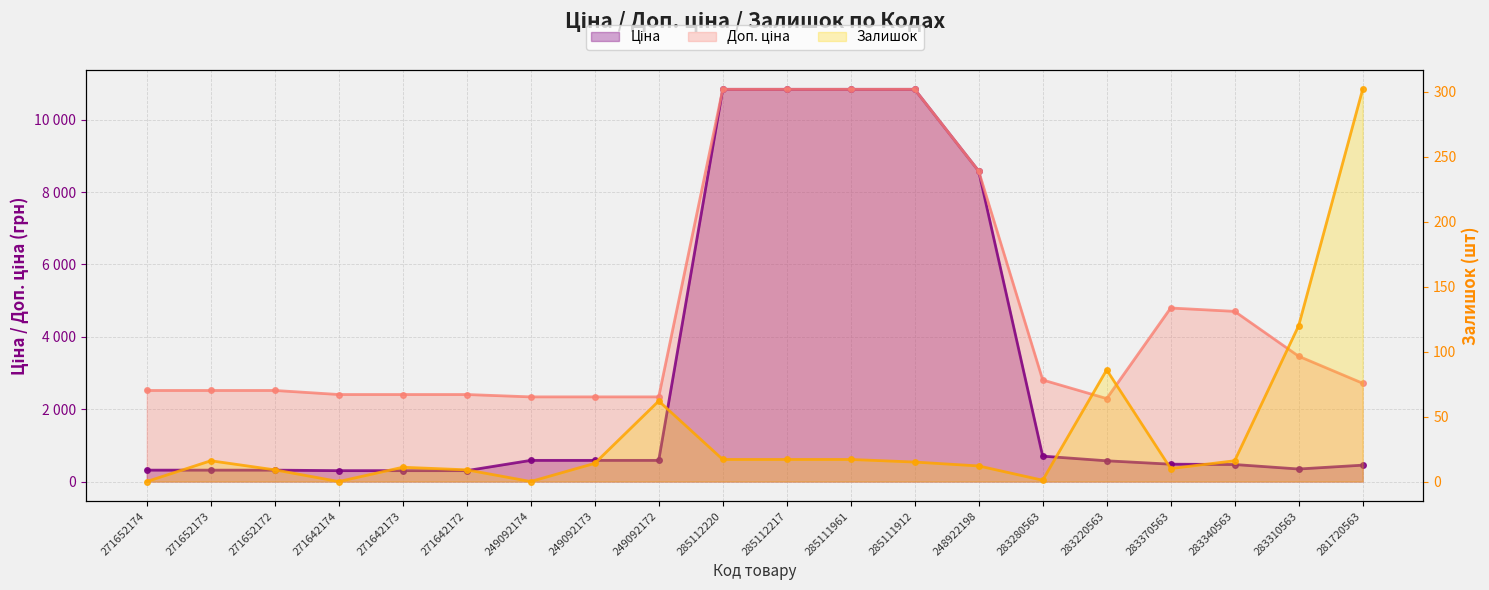

At which label does Залишок reach its peak?

281720563